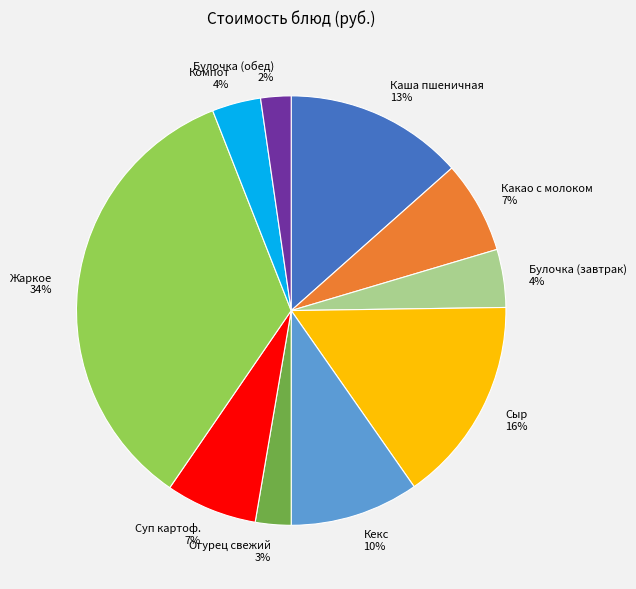

To the nearest percent, what percentage of the pie is Кекс?

10%